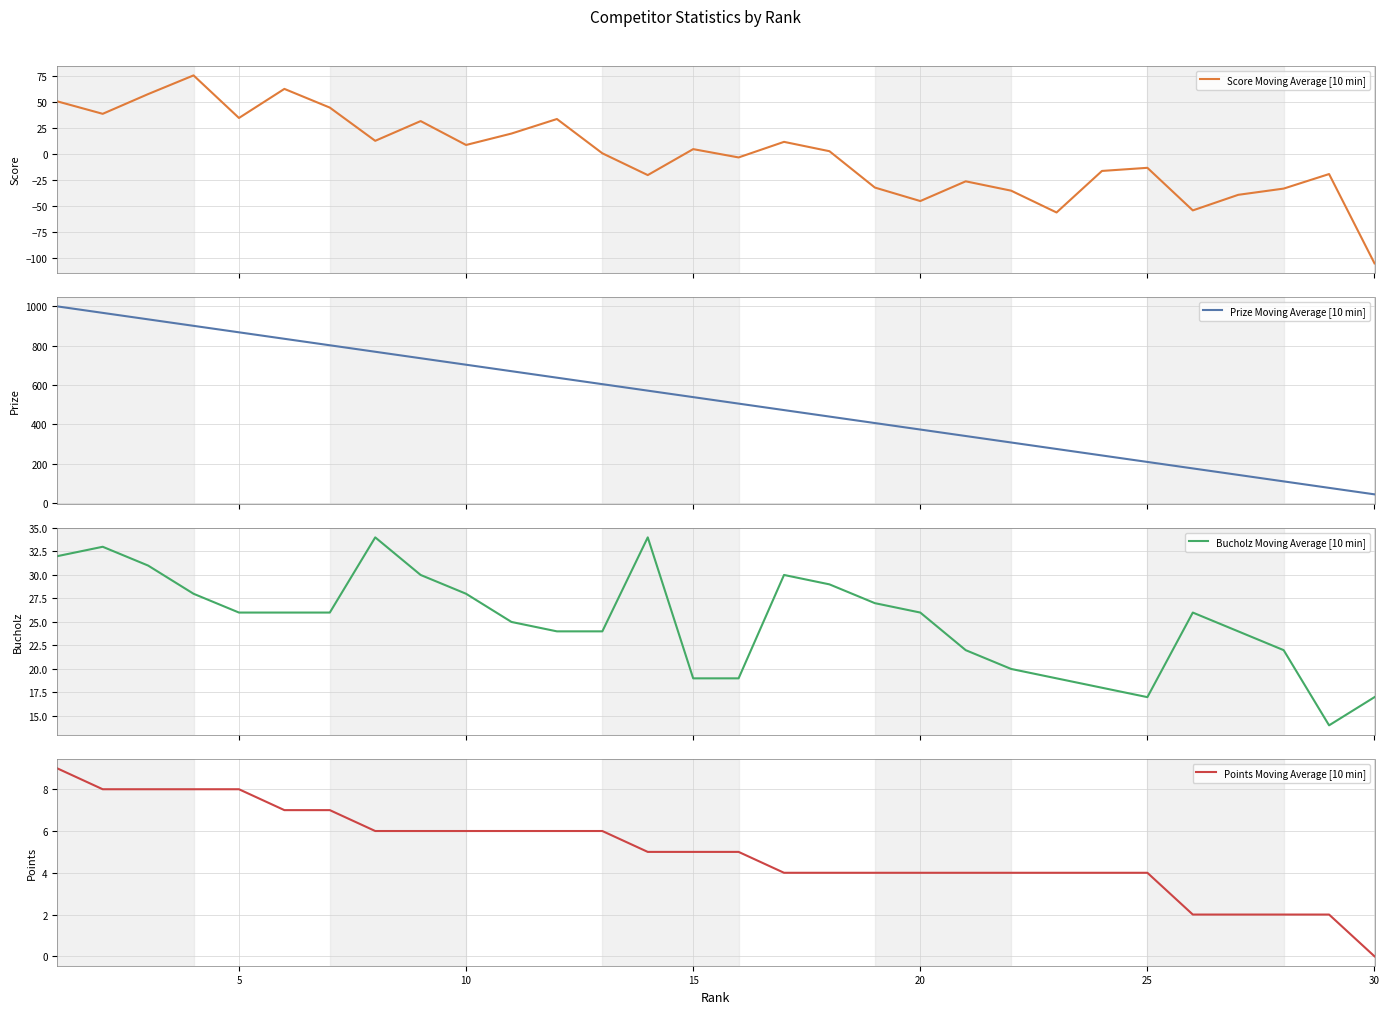

Is it true that Bucholz Moving Average [10 min] equals 32 at 0?

True